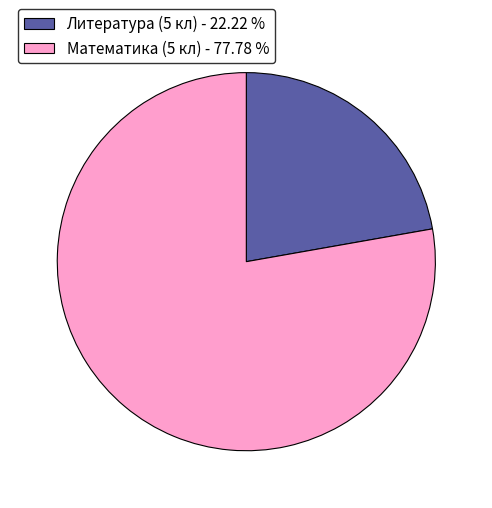

Rank the categories by value from highest to lowest.

Математика (5 кл) - 77.78 %, Литература (5 кл) - 22.22 %